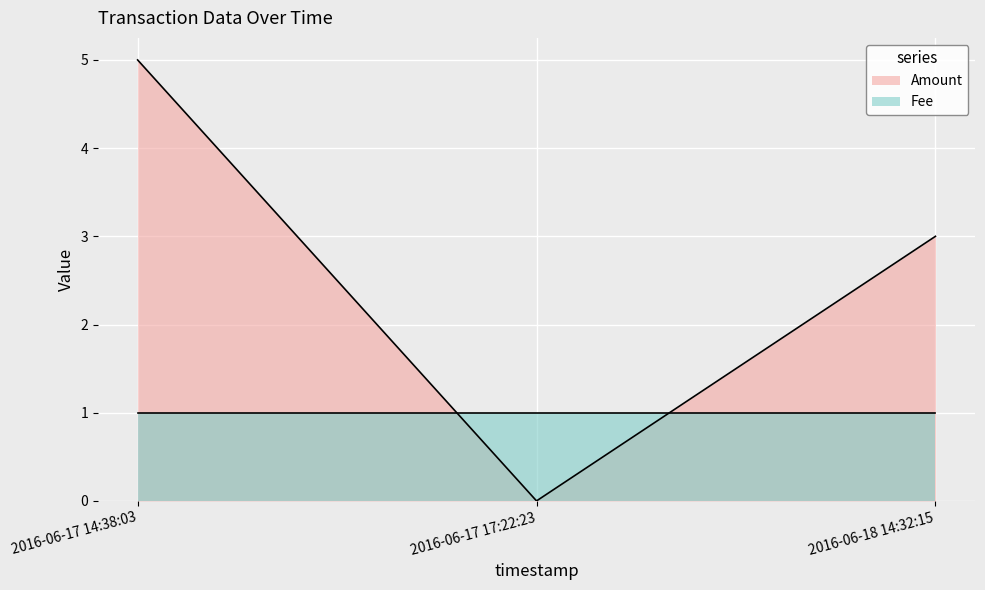

What is the value of the 3rd point from the left?

3